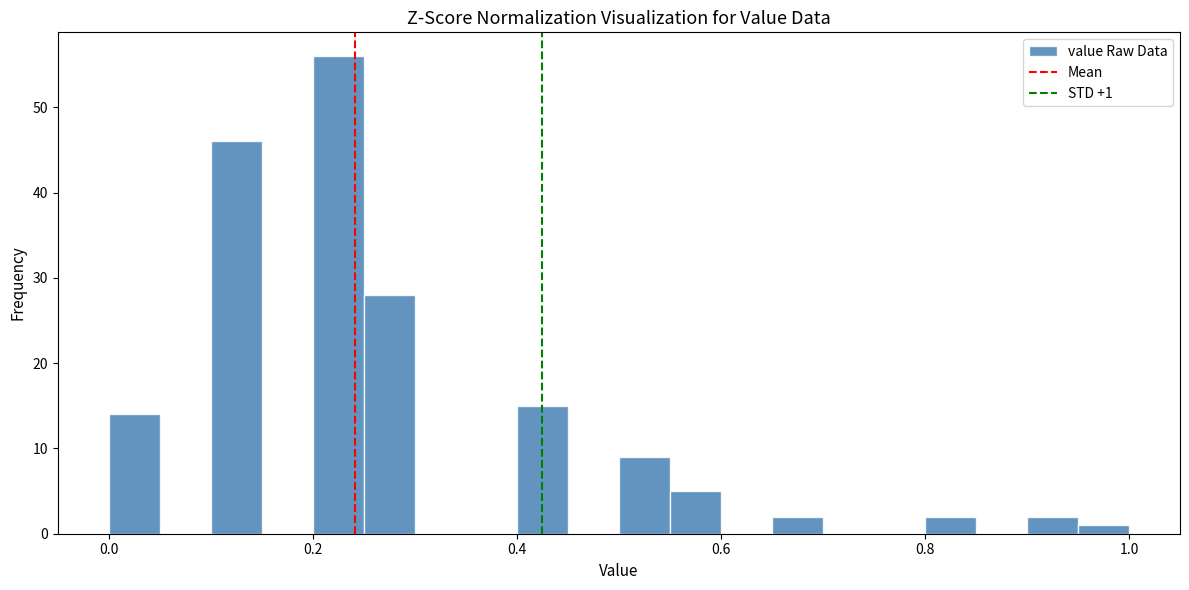

Read against the x-axis, roughly where is the centre of the tallest bar?

0.22